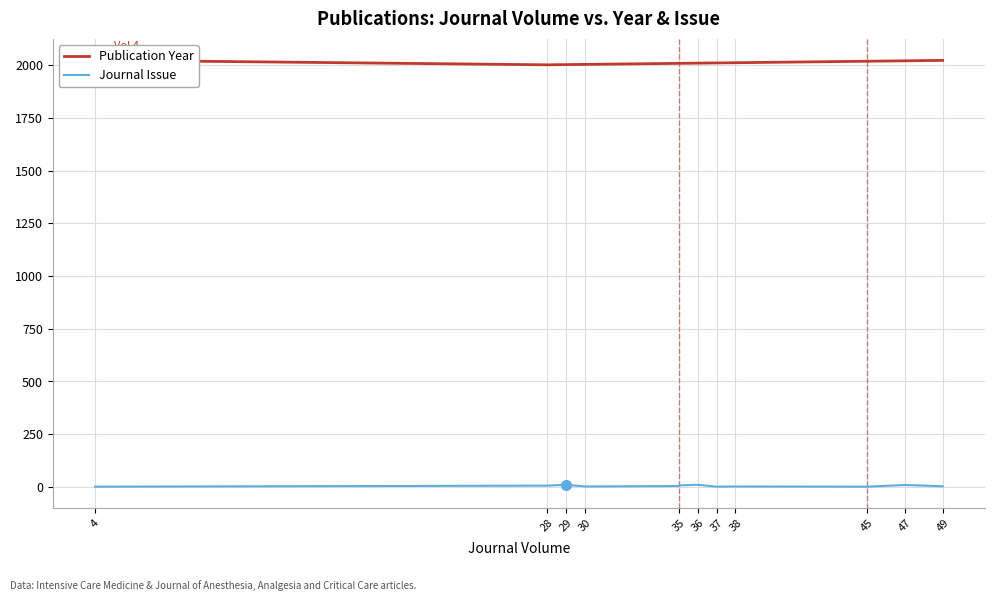

Does the chart display data point markers on the line(s)?

No